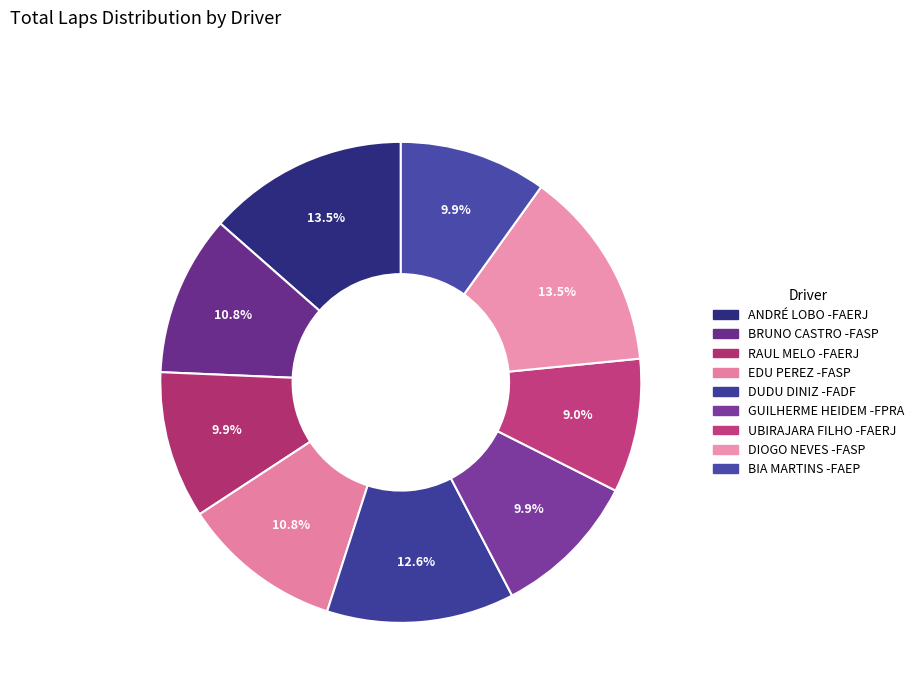

True or false: DIOGO NEVES -FASP accounts for 1% of the total.

False